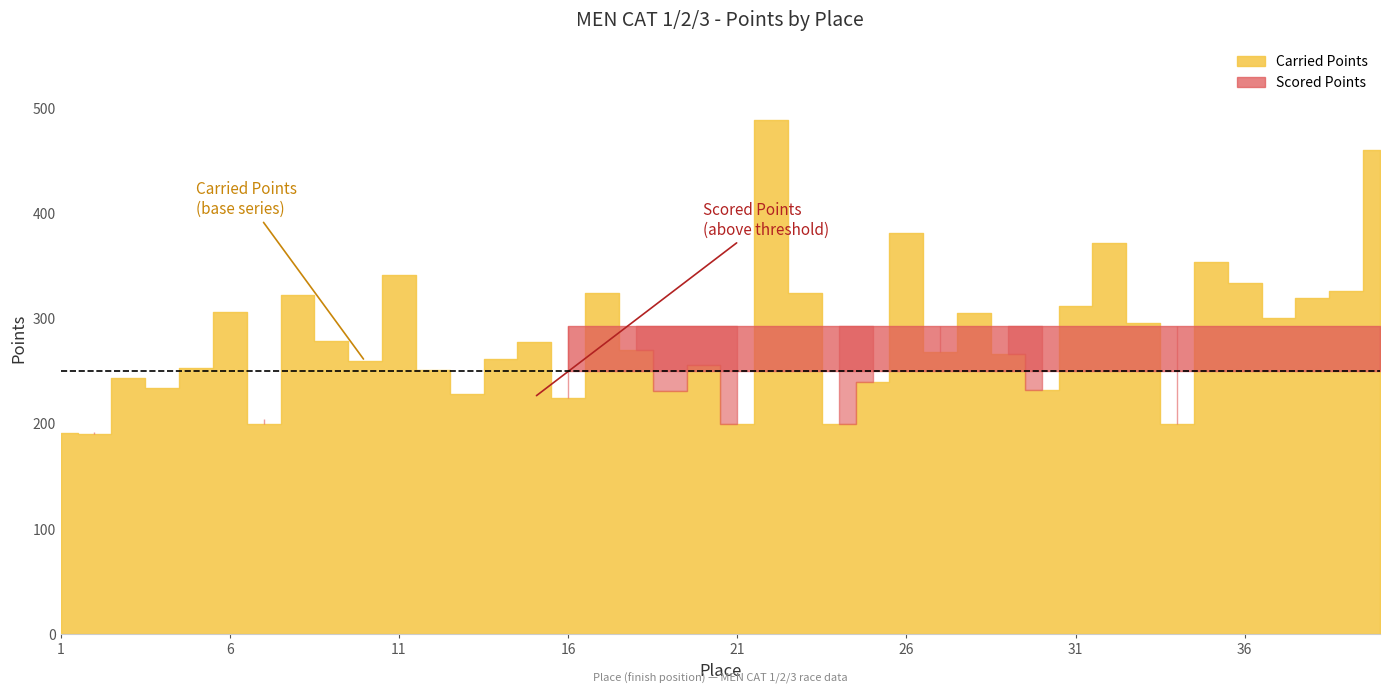

At how many categories does at least one series exceed 447?

2